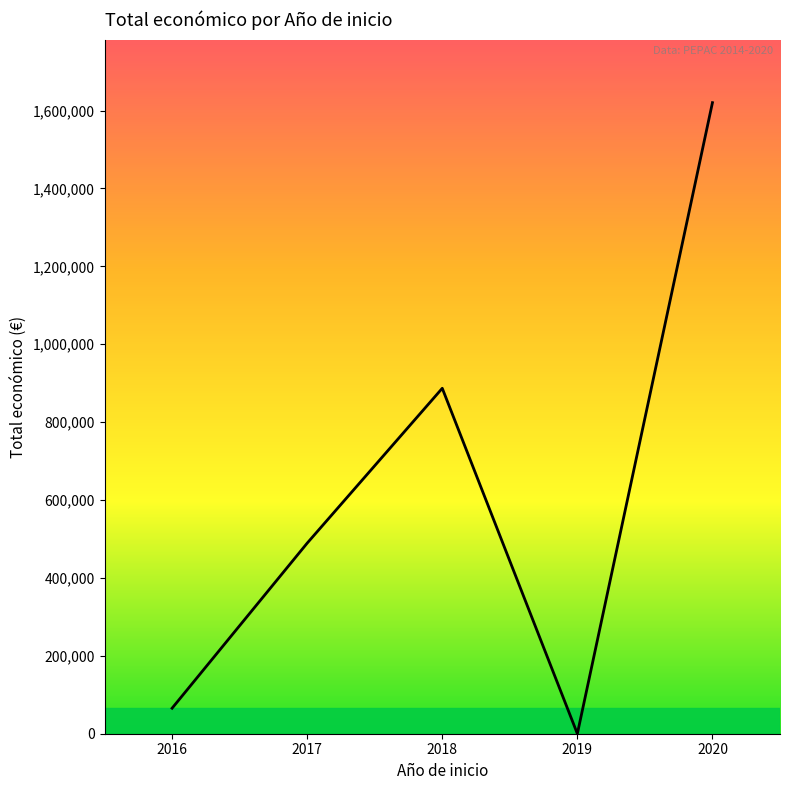

Rank the categories by value from highest to lowest.

2020, 2018, 2017, 2016, 2019